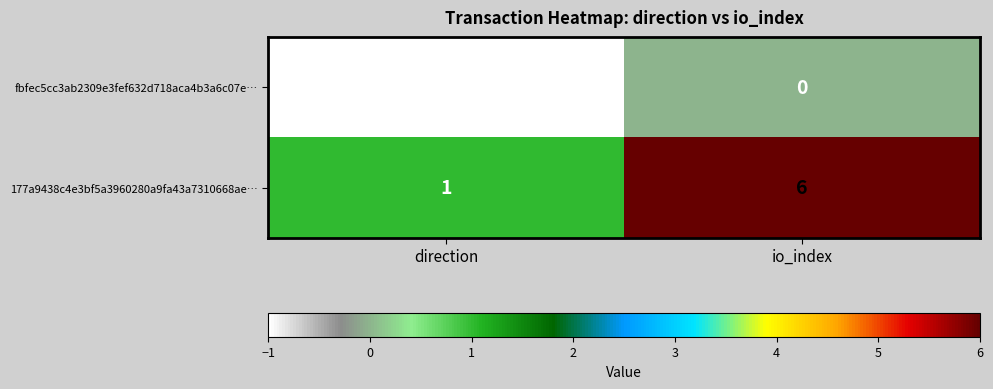

Rank the series by their average value, from lowest to highest.

fbfec5cc3ab2309e3fef632d718aca4b3a6c07e…, 177a9438c4e3bf5a3960280a9fa43a7310668ae…